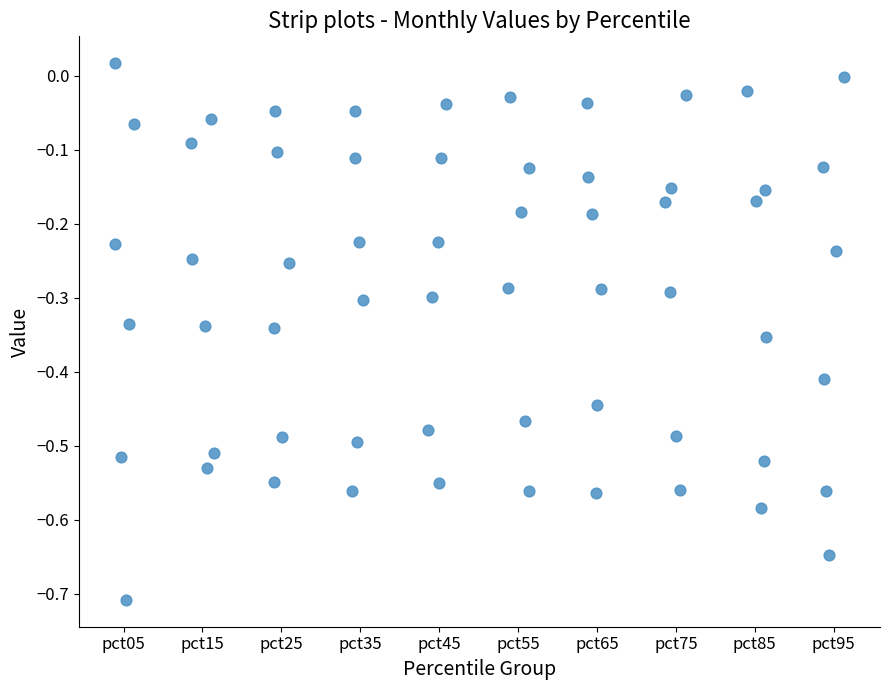

What is the range of Y values (max minus min)?

0.7